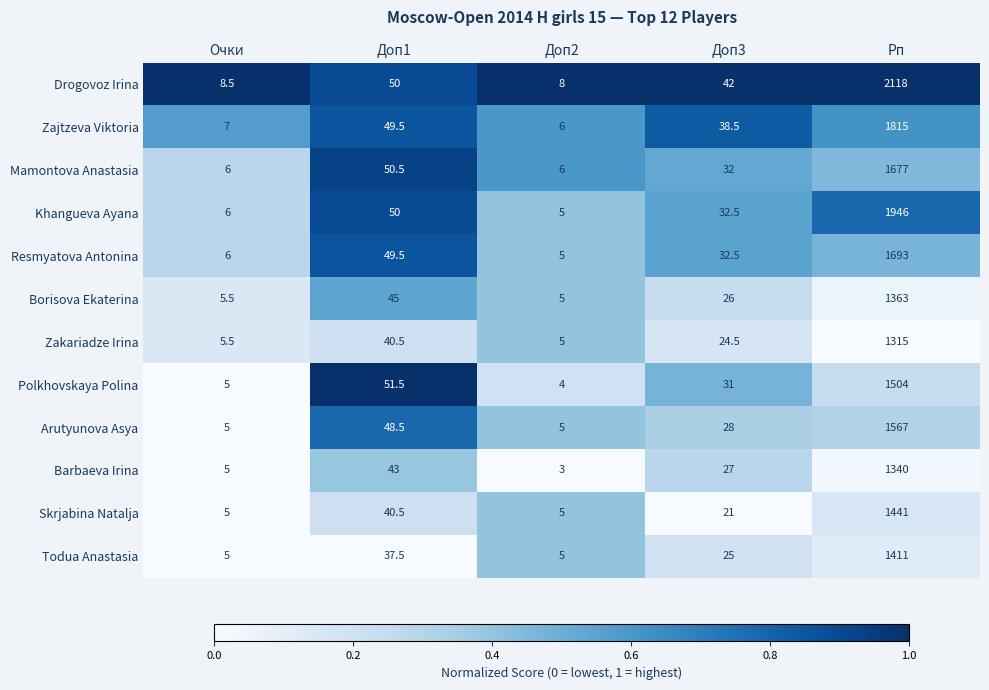

True or false: Zakariadze Irina has a value of 2106.4 at Рп.

False